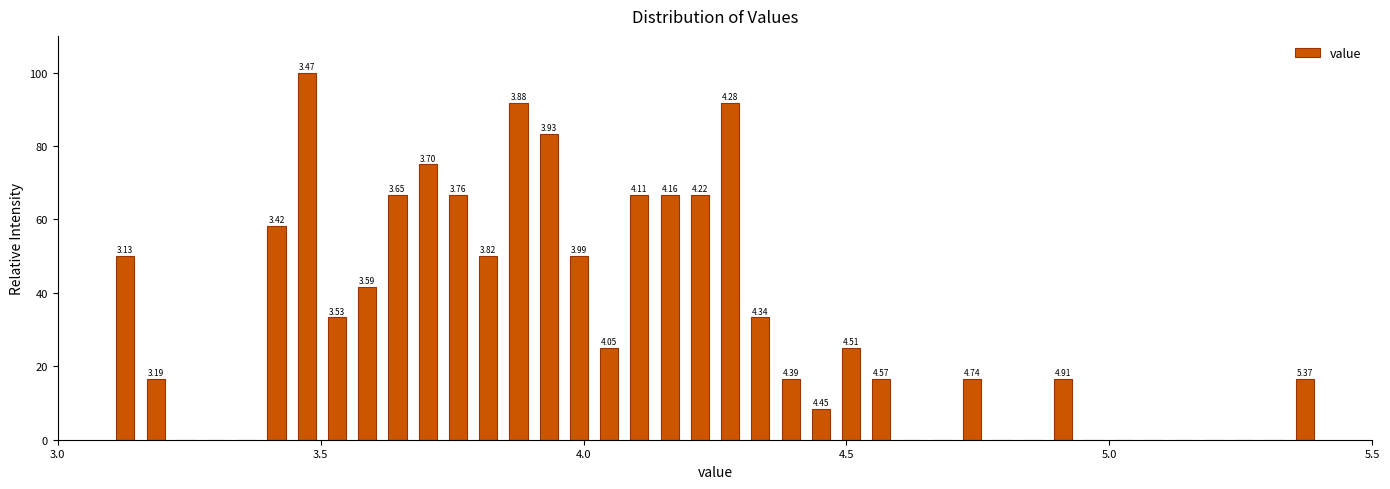

Read against the x-axis, roughly where is the centre of the tallest bar?

3.45